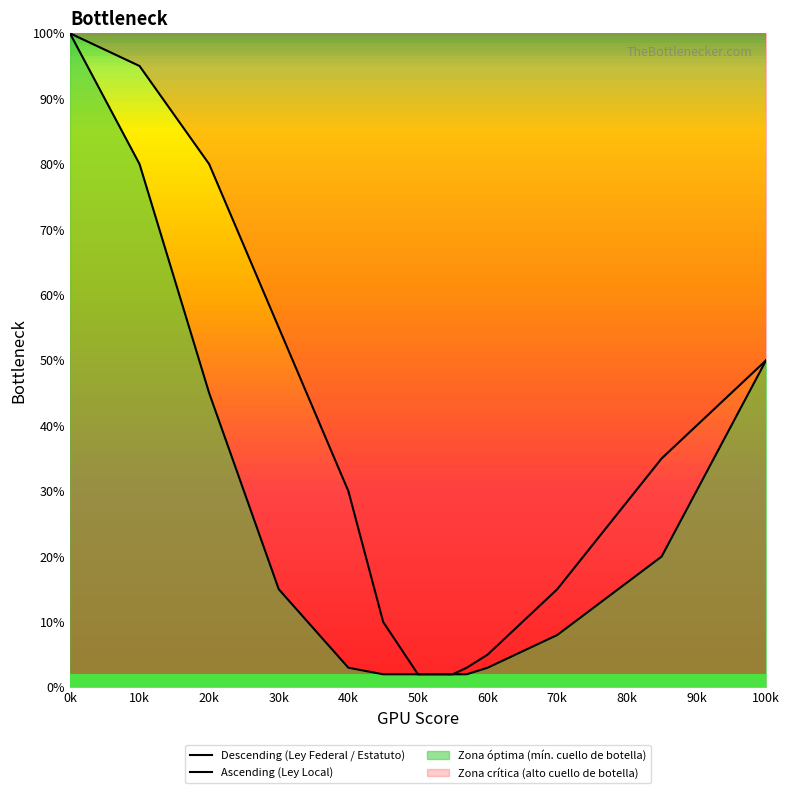

Is it true that Ascending (Ley Local) equals 79 at 100k?

False